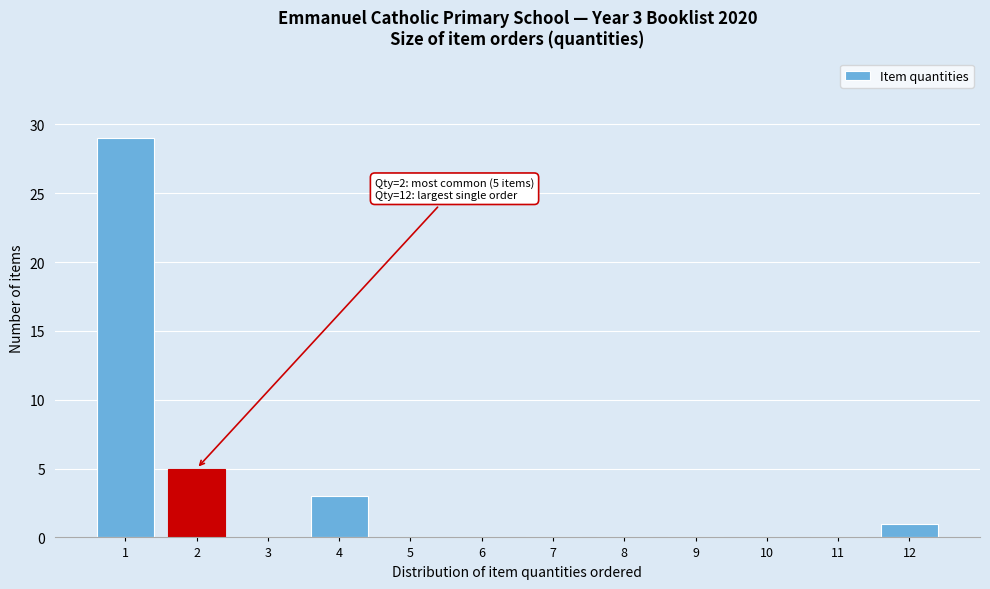

Reading left to right, list all the values displayed in this chart.

1=29	2=5	3=0	4=3	5=0	6=0	7=0	8=0	9=0	10=0	11=0	12=1